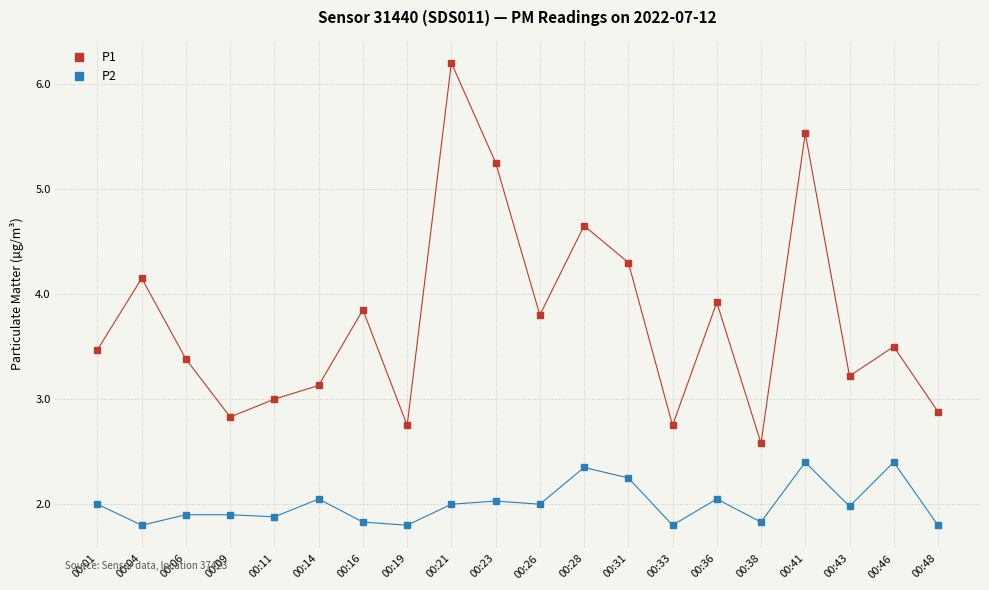

The P2 series shows 3.6 at 00:26. True or false?

False